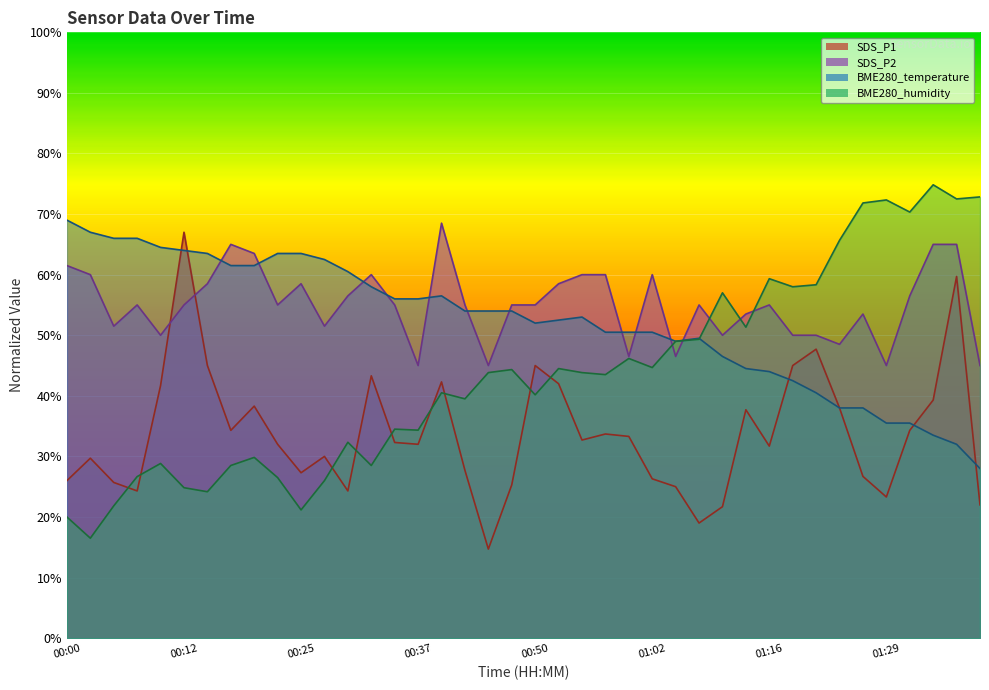

After their last crossing, which series has the higher values: SDS_P1 or SDS_P2?

SDS_P2